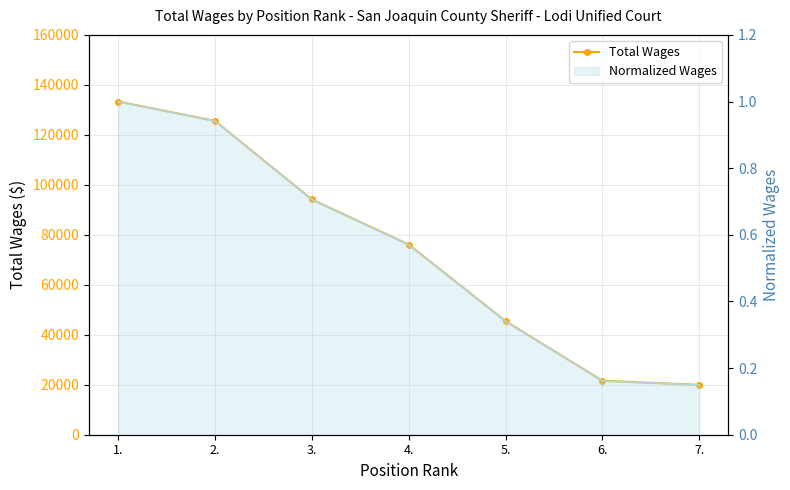

Reading left to right, list all the values displayed in this chart.

1.=133352	2.=125599	3.=94177	4.=76116	5.=45451	6.=21598	7.=19948